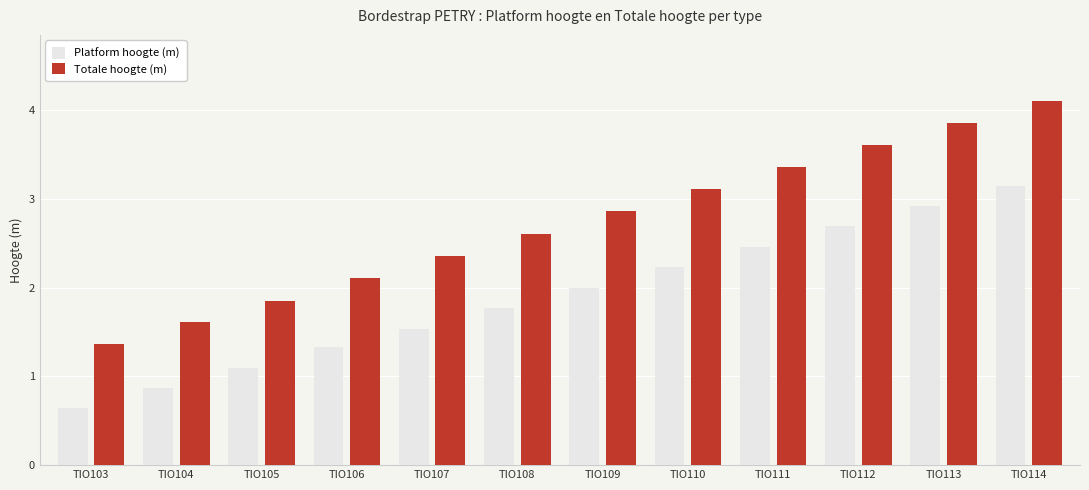

Which label corresponds to the largest value in the chart?

TIO114